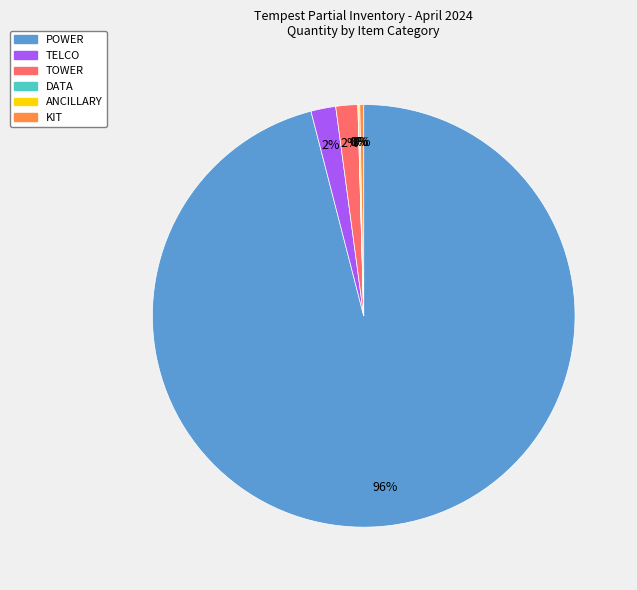

Which has a higher value, KIT or TELCO?

TELCO